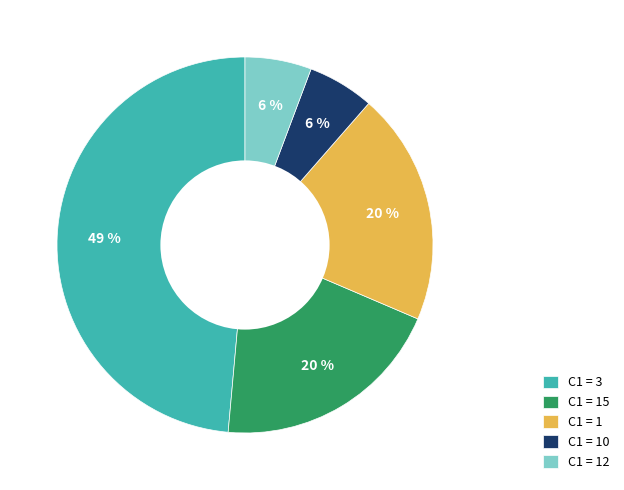

Is the sum of C1 = 3 and C1 = 10 greater than half?

Yes